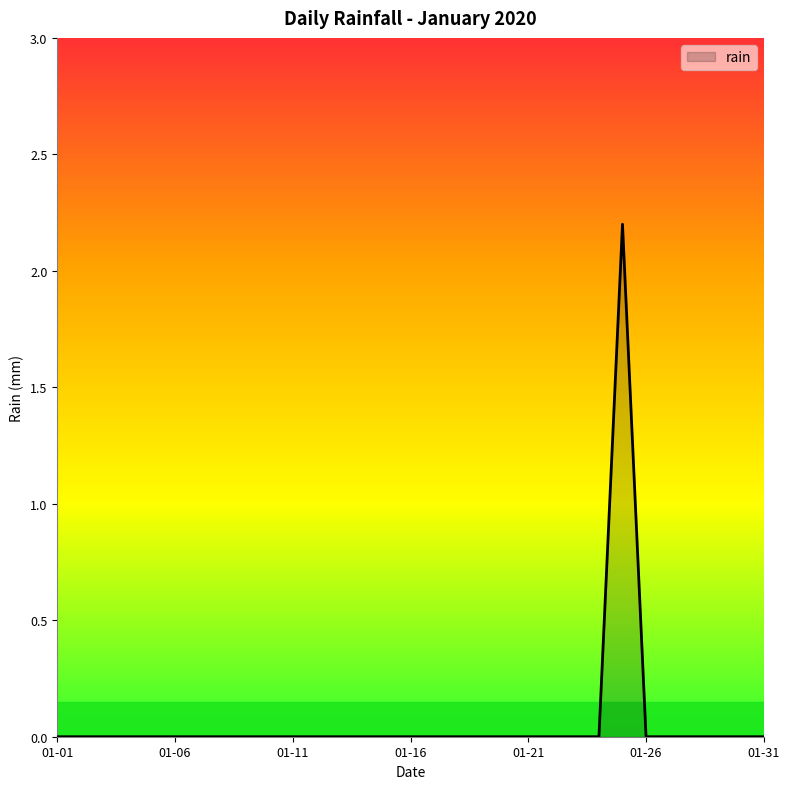

What is the difference between the maximum and minimum values?

2.2